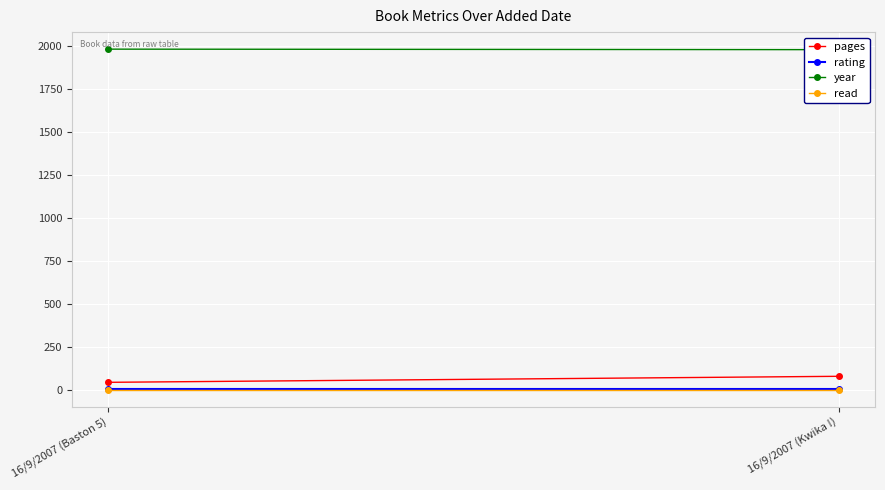

At 16/9/2007 (Kwika !), list the series in order from smallest to largest.

read, rating, pages, year